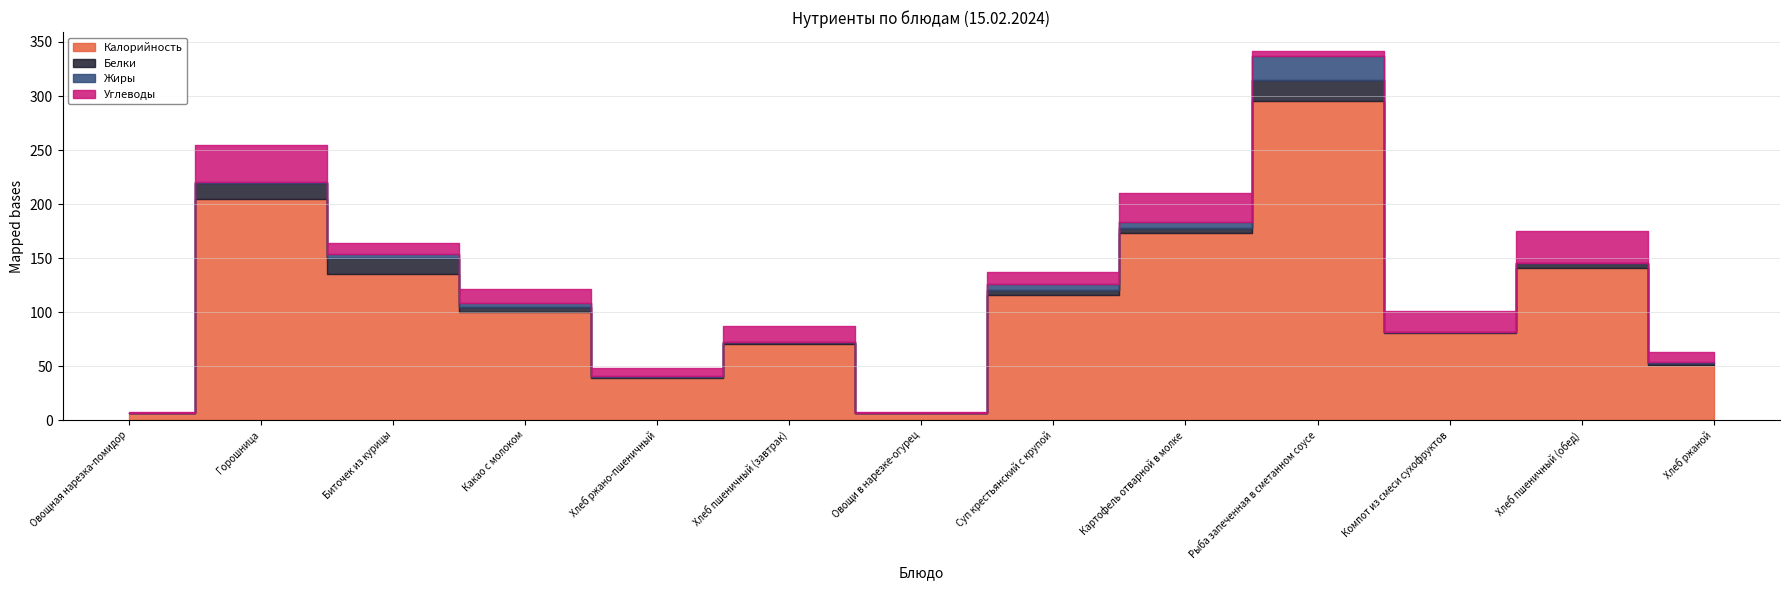

Reading left to right, list all the values displayed in this chart.

Калорийность: 6.4	204.8	134.9	100.4	39.1	70.3	6.3	115.6	173.7	295.6	81.0	140.6	51.2
Белки: 0.3	14.5	15.3	4.7	1.3	2.3	0.4	5.1	4.5	19.0	0.5	4.6	2.0
Жиры: 0.1	1.3	3.4	3.5	0.2	0.2	0.0	5.8	5.5	22.0	0.0	0.5	0.4
Углеводы: 1.1	33.8	10.7	12.5	7.9	14.8	1.1	10.8	26.5	5.5	19.8	29.5	10.0